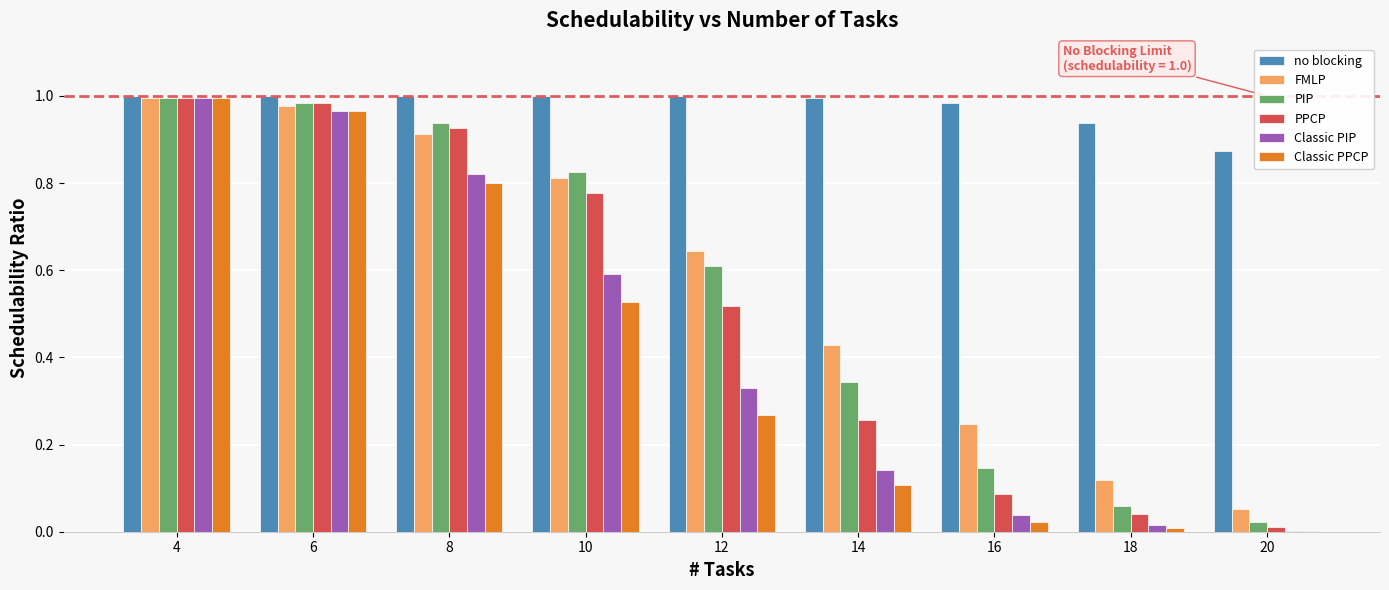

What is the sum of all no blocking values?

8.8